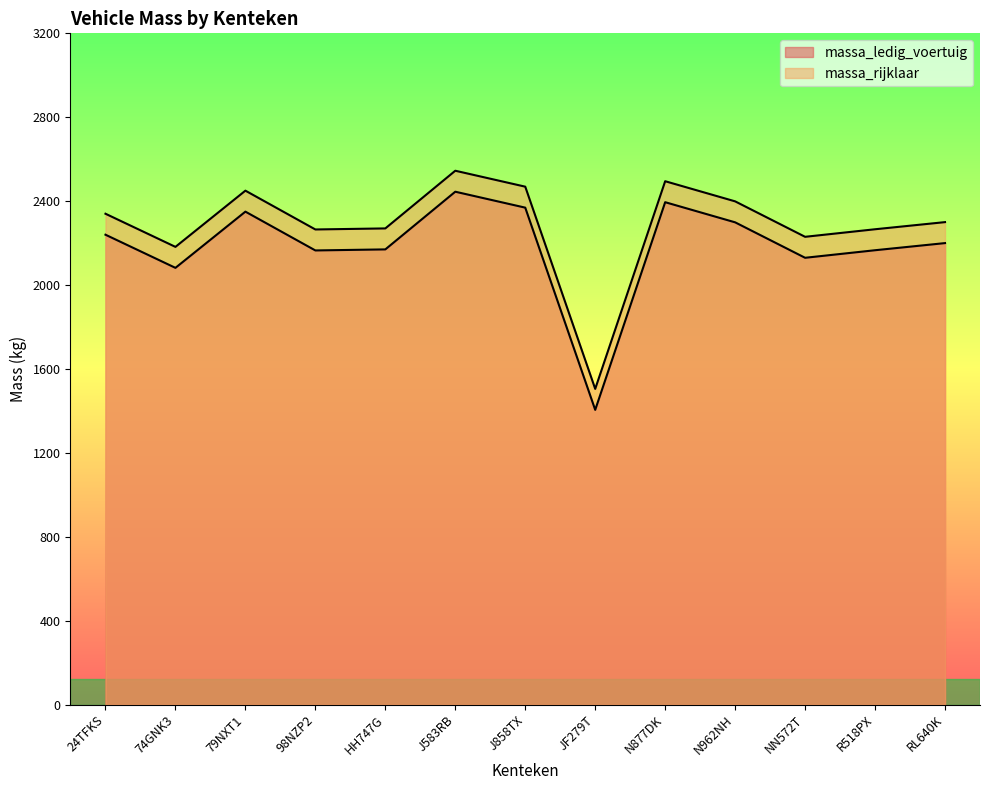

Between 24TFKS and NN572T, which series saw the biggest shift?

massa_ledig_voertuig